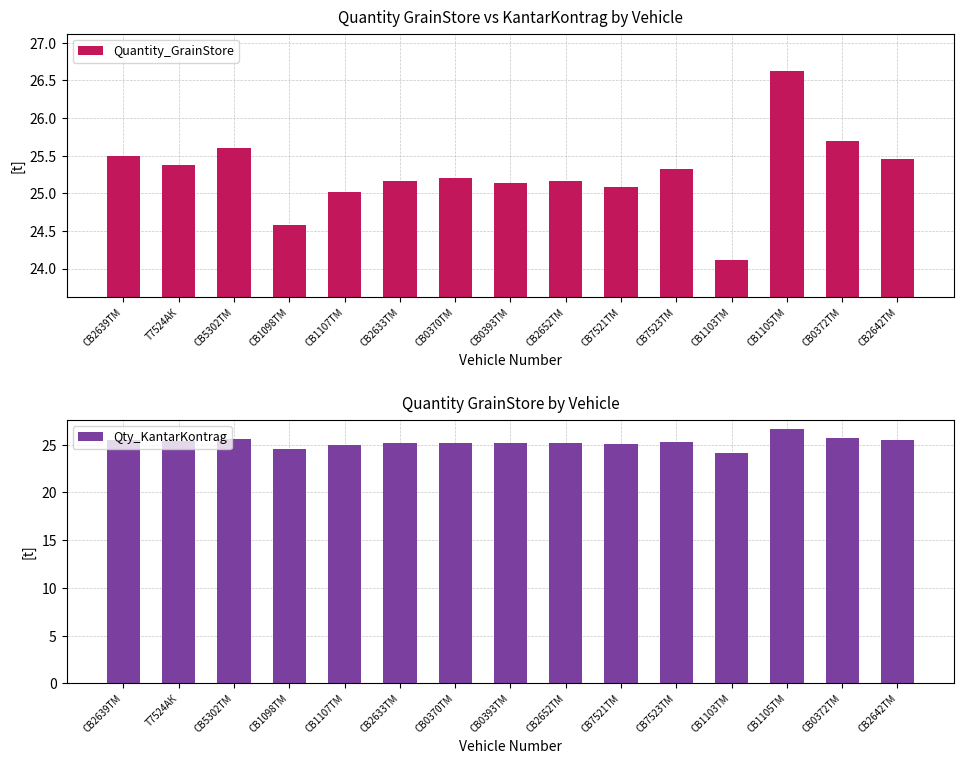

Is it true that Qty_KantarKontrag equals 15.1 at СВ1105ТМ?

False